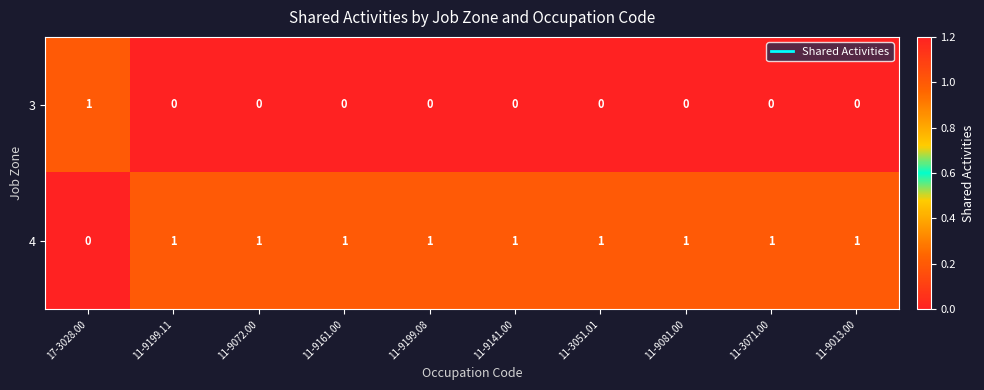

What is the sum of all 4 values?

9